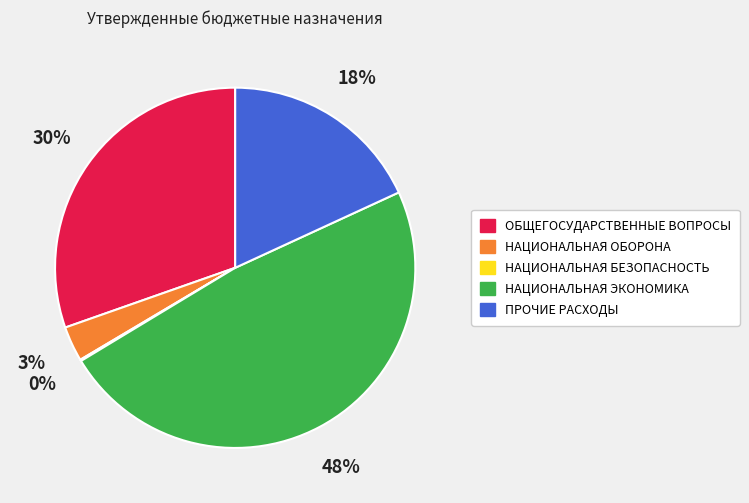

Which slice is the largest?

НАЦИОНАЛЬНАЯ ЭКОНОМИКА